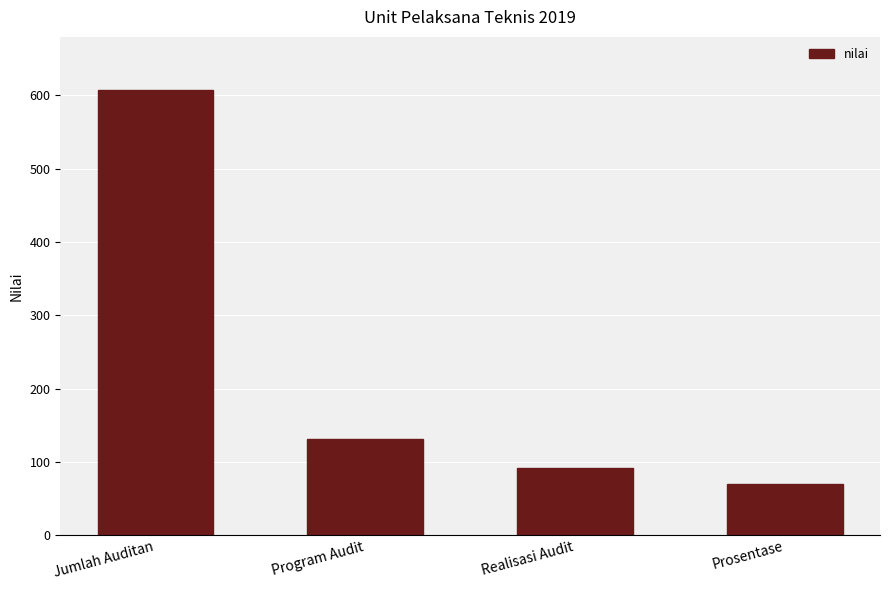

Which category has the lowest value across all series?

Prosentase